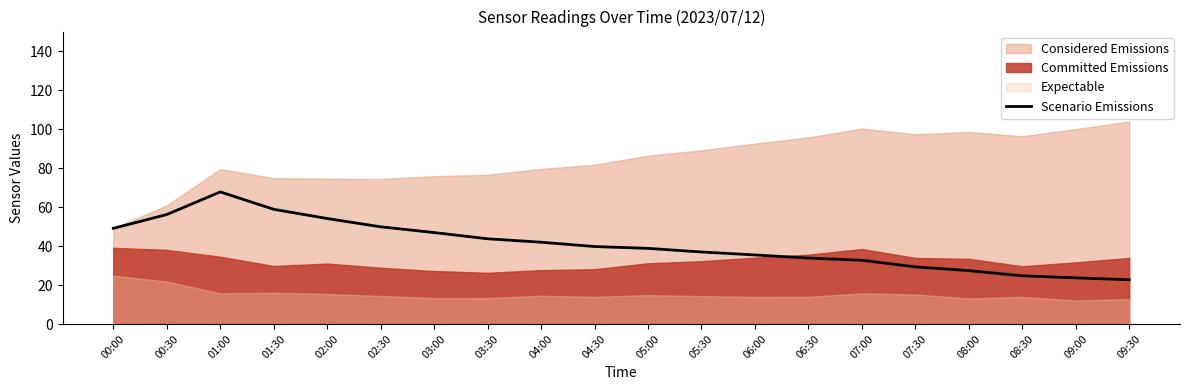

What is the value of the 17th point from the left?

27.4